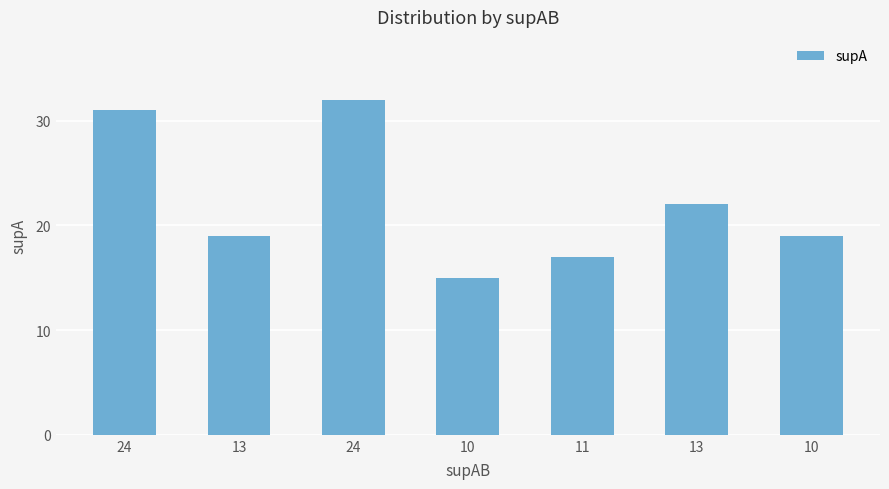

Where does the data first go above 19?

24